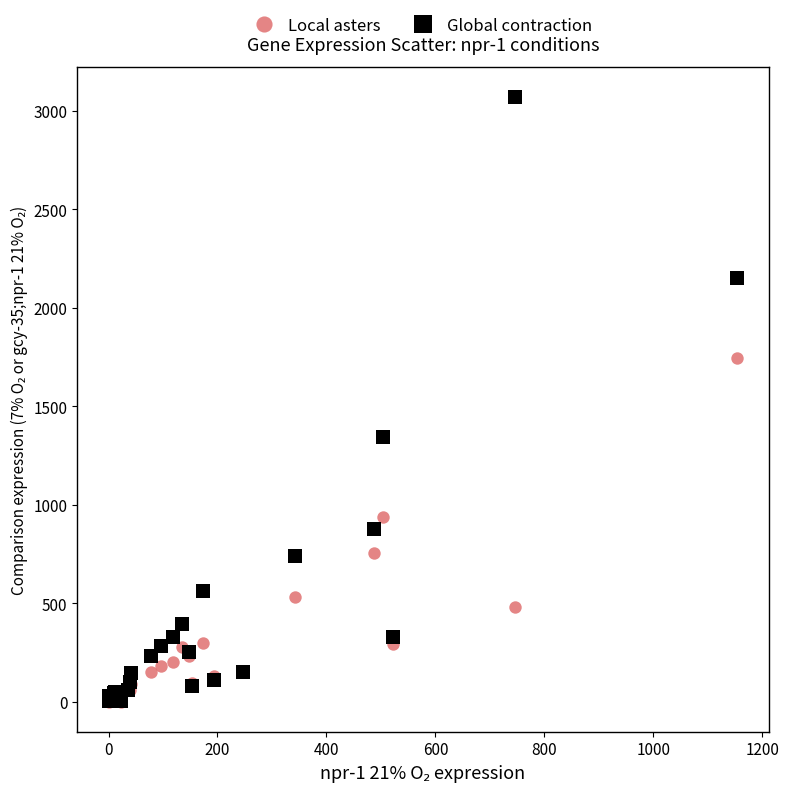

Which series contains the highest Y value?

Global contraction